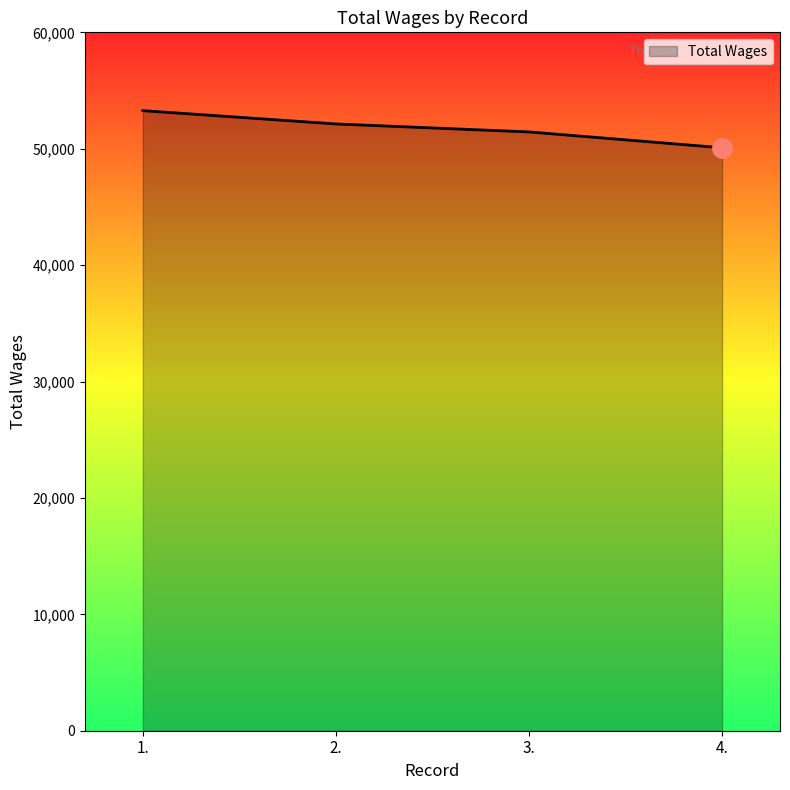

Approximately how many times larger is the value at 1. compared to 4.?

1.1